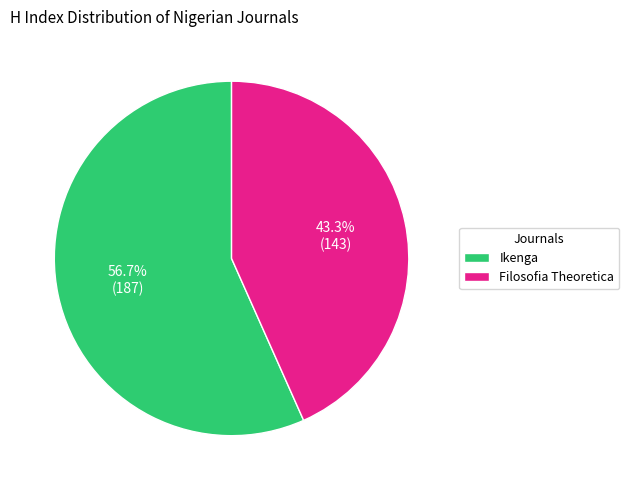

The Ikenga slice represents 57% of the pie. True or false?

True